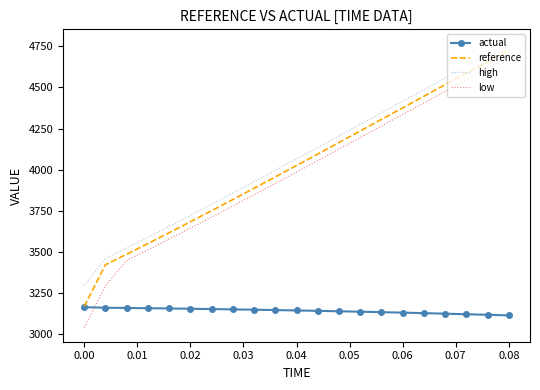

Count the number of data series in this chart.

4